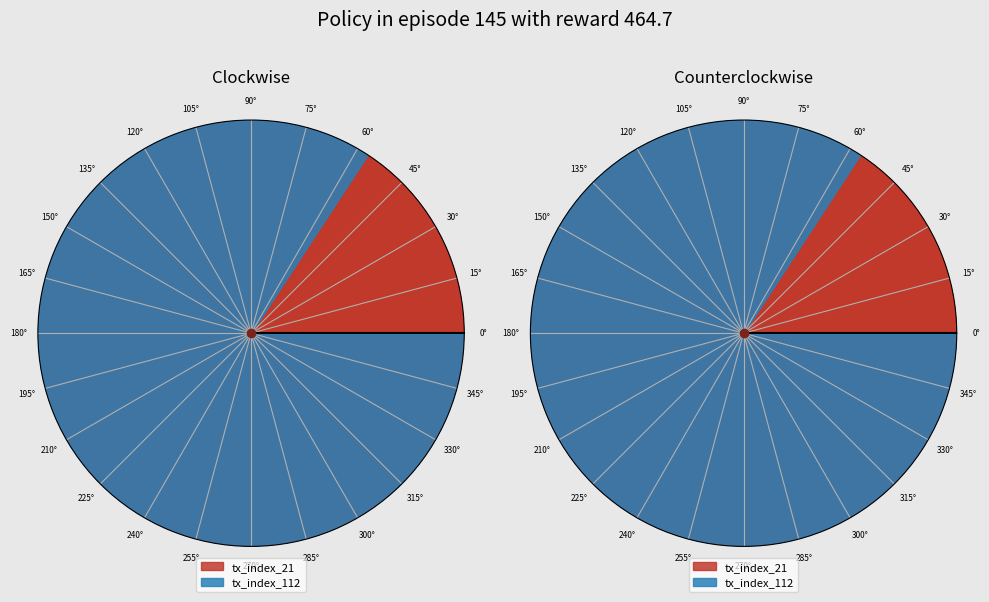

To the nearest percent, what percentage of the pie is tx_index_112?

84%